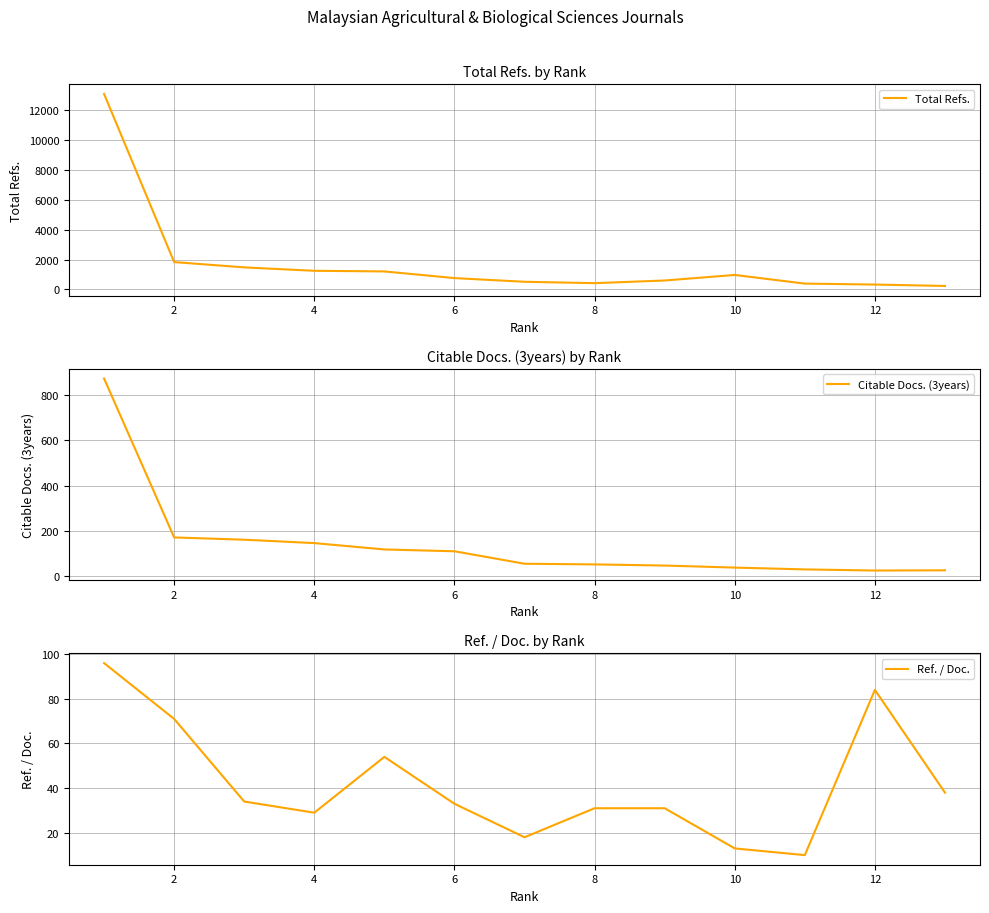

The Ref. / Doc. series shows 7 at 6. True or false?

False